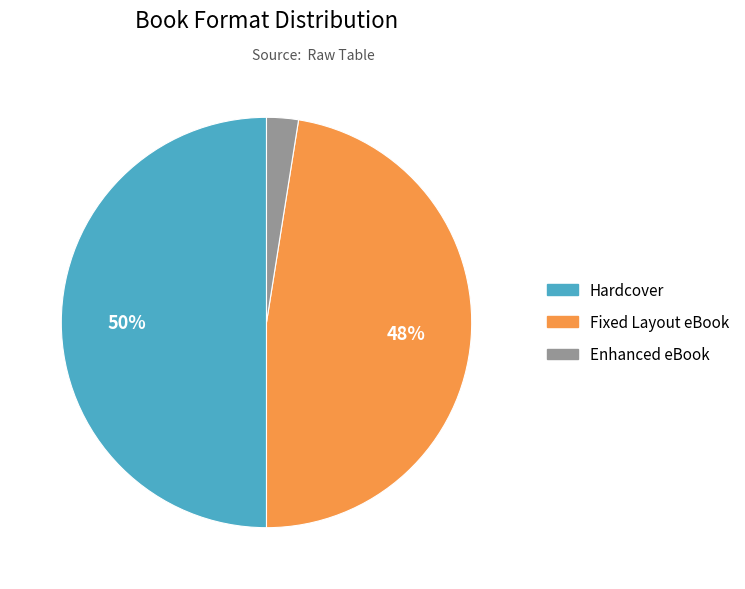

Does Fixed Layout eBook account for over 50% of the chart?

No